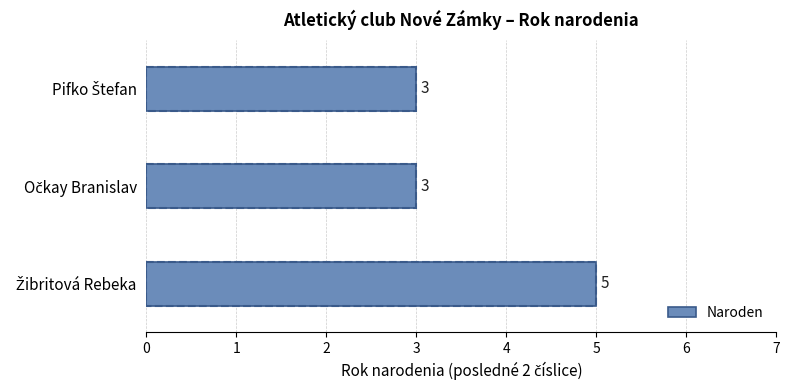

Count the values in the range 3 to 5.

3